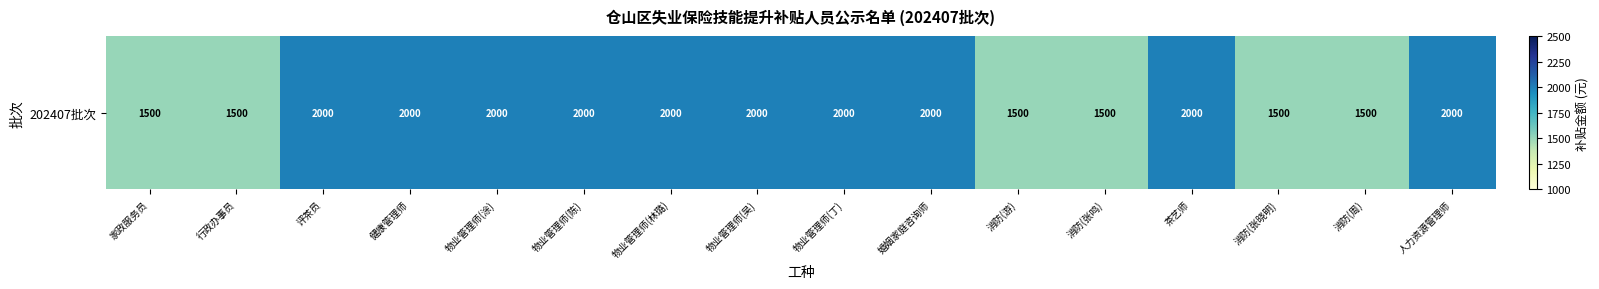

Reading left to right, extract all data points from this chart.

1500	1500	2000	2000	2000	2000	2000	2000	2000	2000	1500	1500	2000	1500	1500	2000